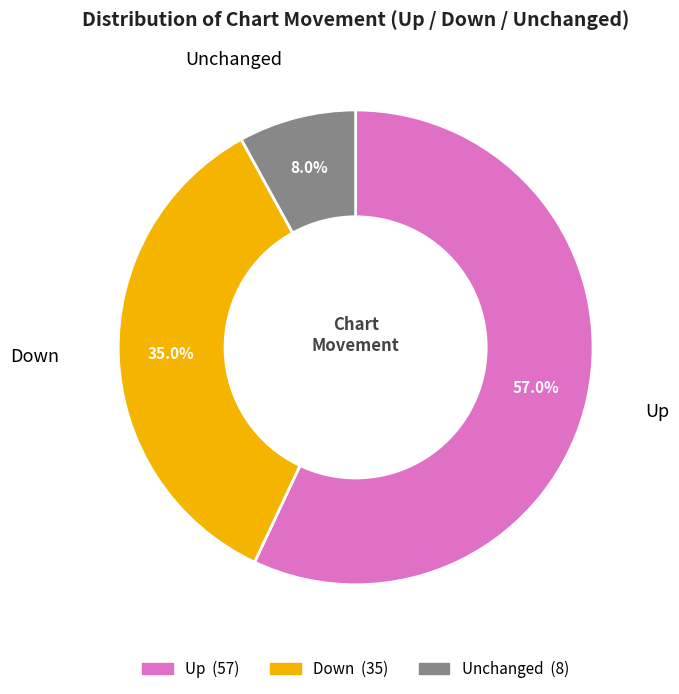

Does any single category account for the majority?

Yes